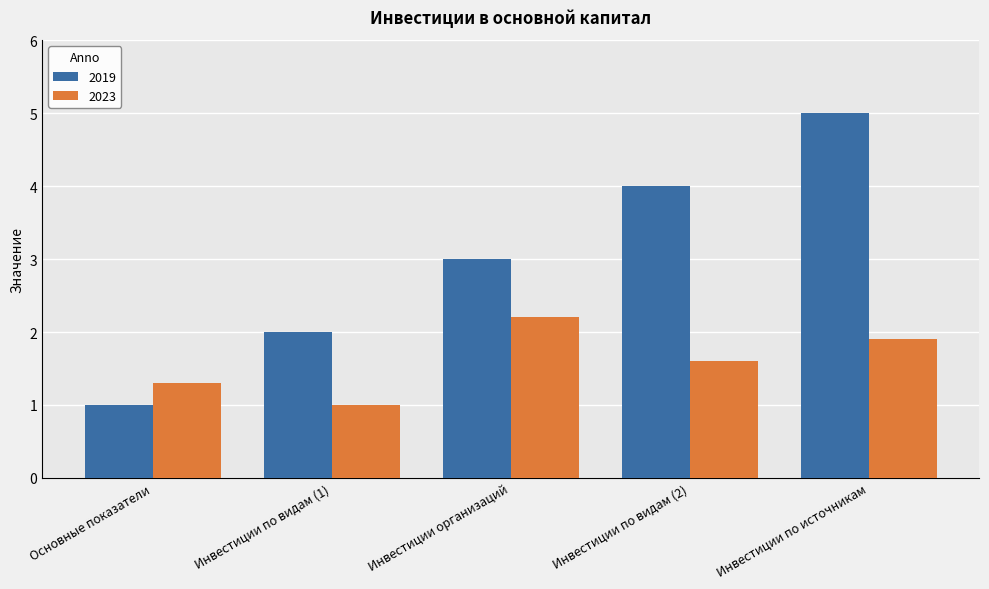

The 2023 series shows 1.0 at Инвестиции по видам (1). True or false?

True